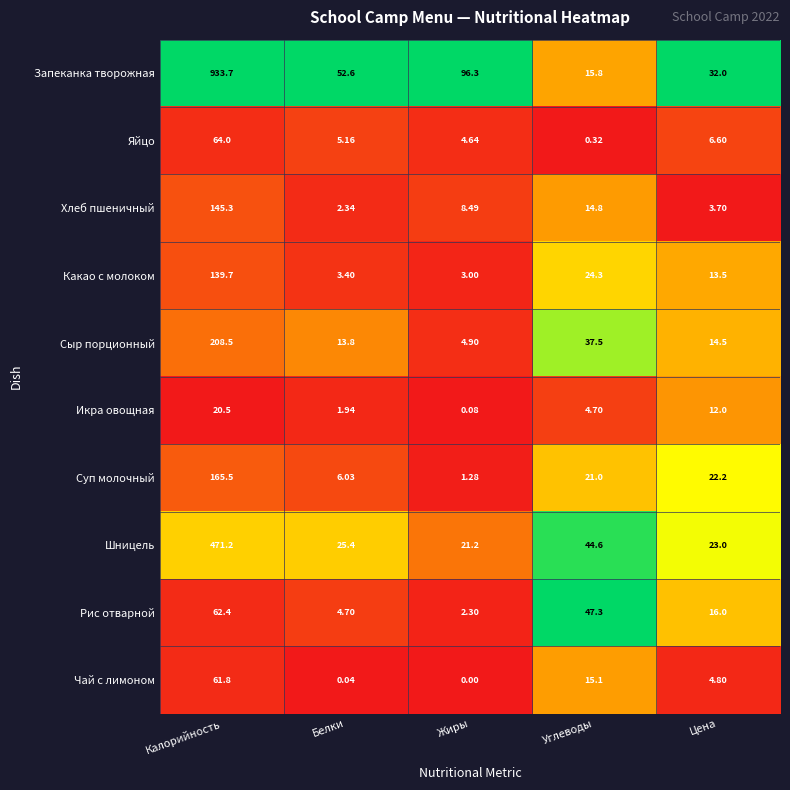

Rank the series by their maximum value, from lowest to highest.

Икра овощная, Чай с лимоном, Рис отварной, Яйцо, Какао с молоком, Хлеб пшеничный, Суп молочный, Сыр порционный, Шницель, Запеканка творожная